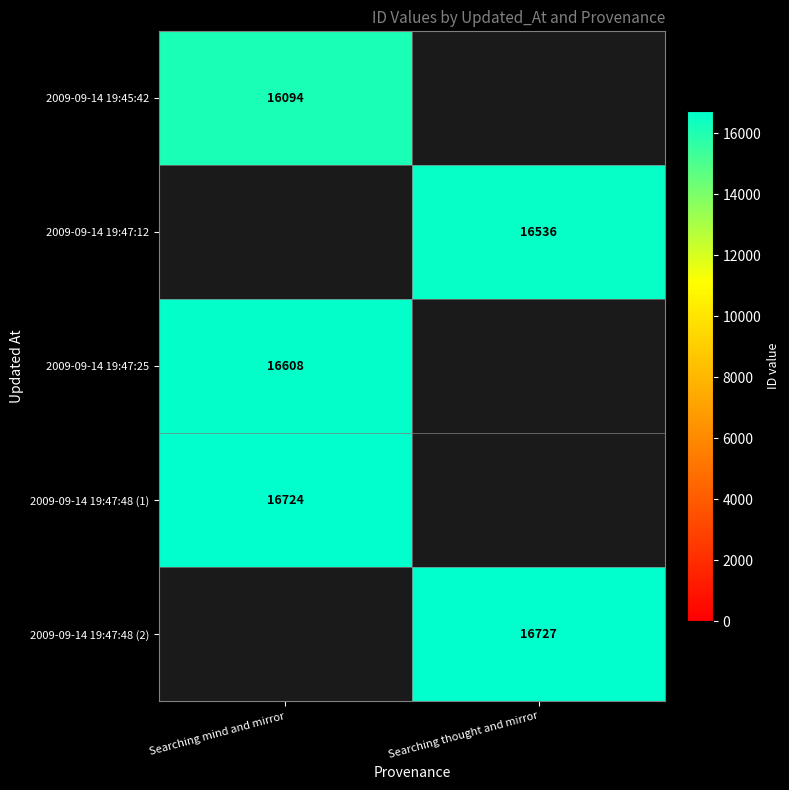

How many series are shown in this chart?

5